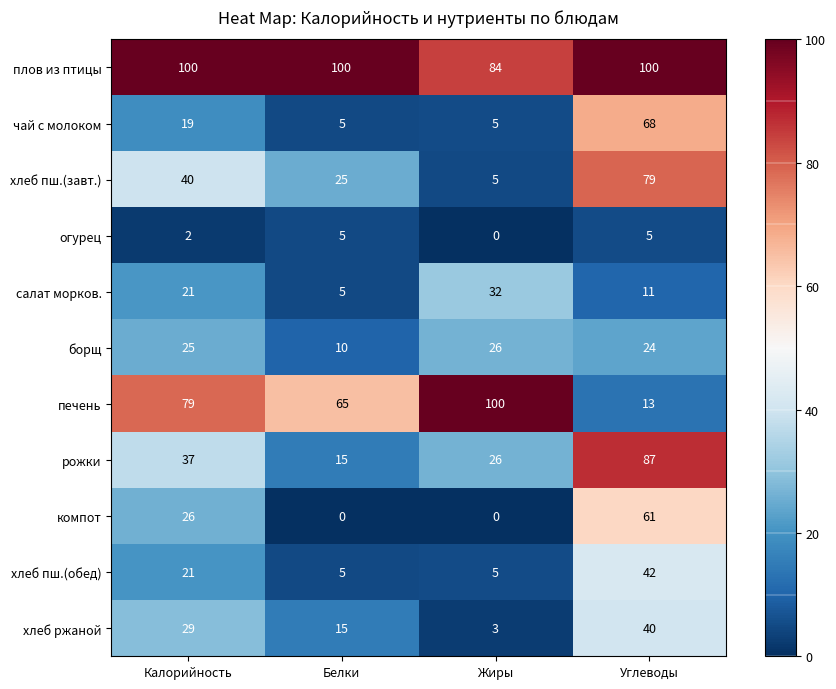

At Углеводы, list the series in order from largest to smallest.

плов из птицы, рожки, хлеб пш.(завт.), чай с молоком, компот, хлеб пш.(обед), хлеб ржаной, борщ, печень, салат морков., огурец